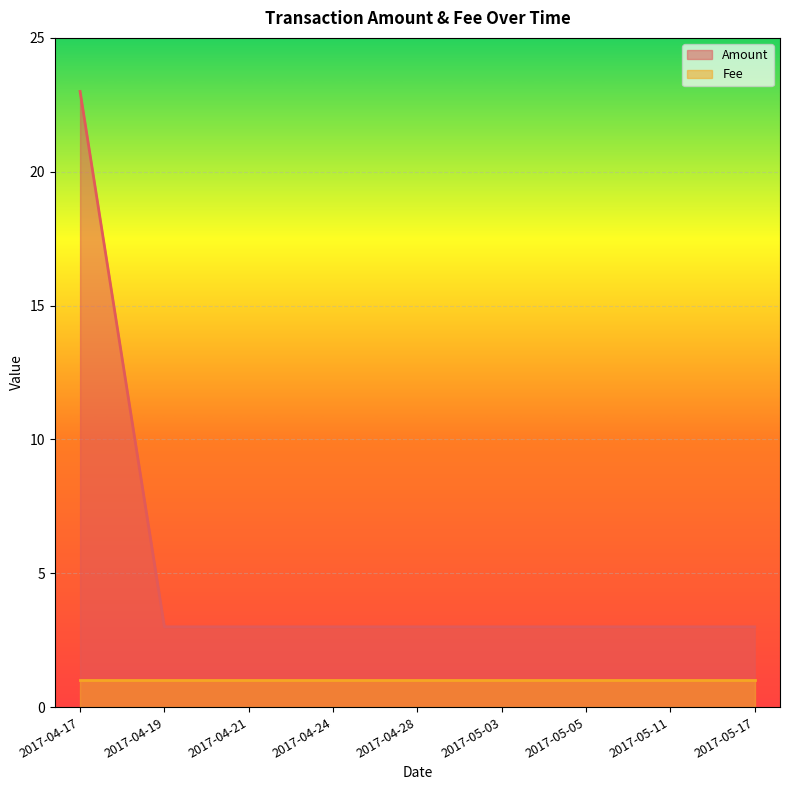

Between 2017-04-17 and 2017-04-28, which series saw the biggest shift?

Amount